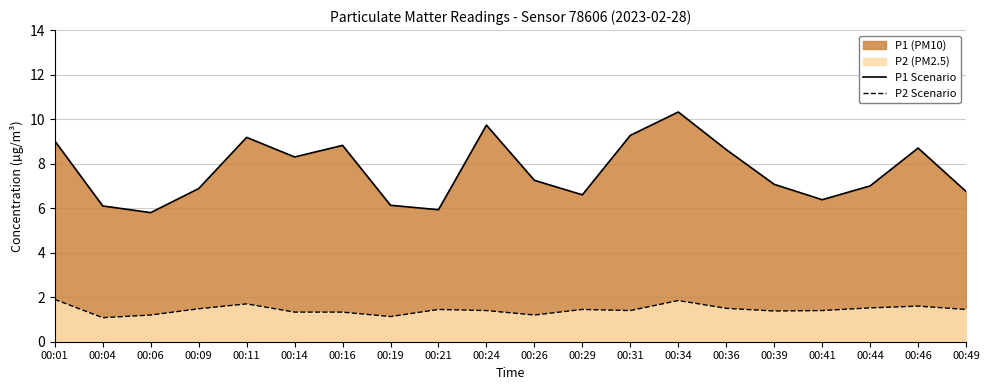

Which series has the largest total across all categories?

P1 Line